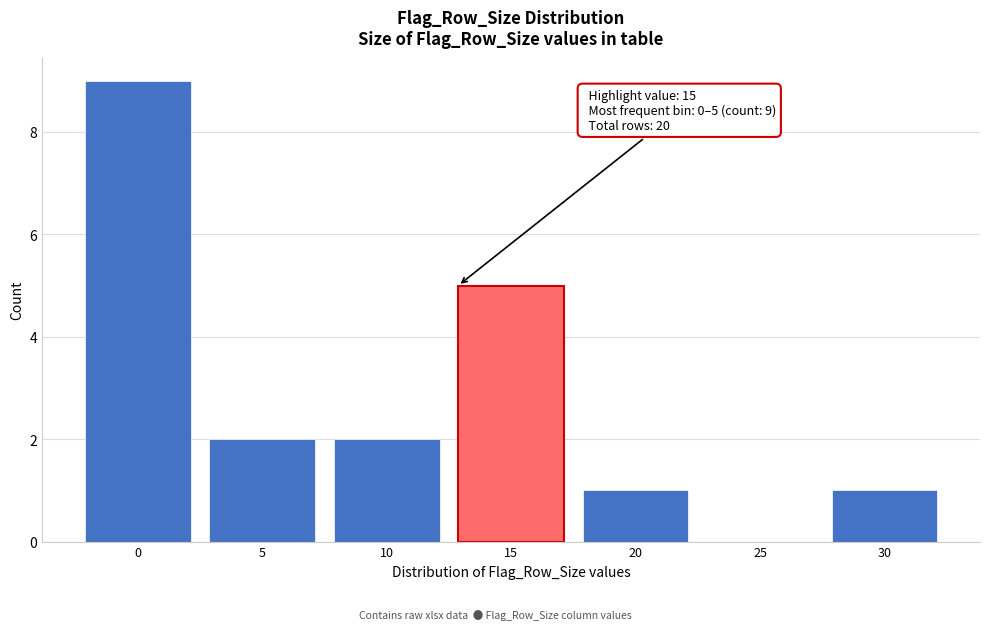

Reading left to right, what are all the values shown in this chart?

0=9	5=2	10=2	15=5	20=1	25=0	30=1